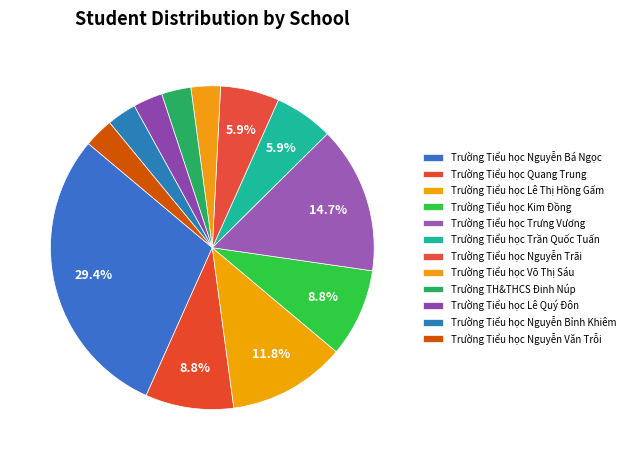

Approximately how many times larger is the value at Trường Tiểu học Lê Quý Đôn compared to Trường Tiểu học Trần Quốc Tuấn?

0.5